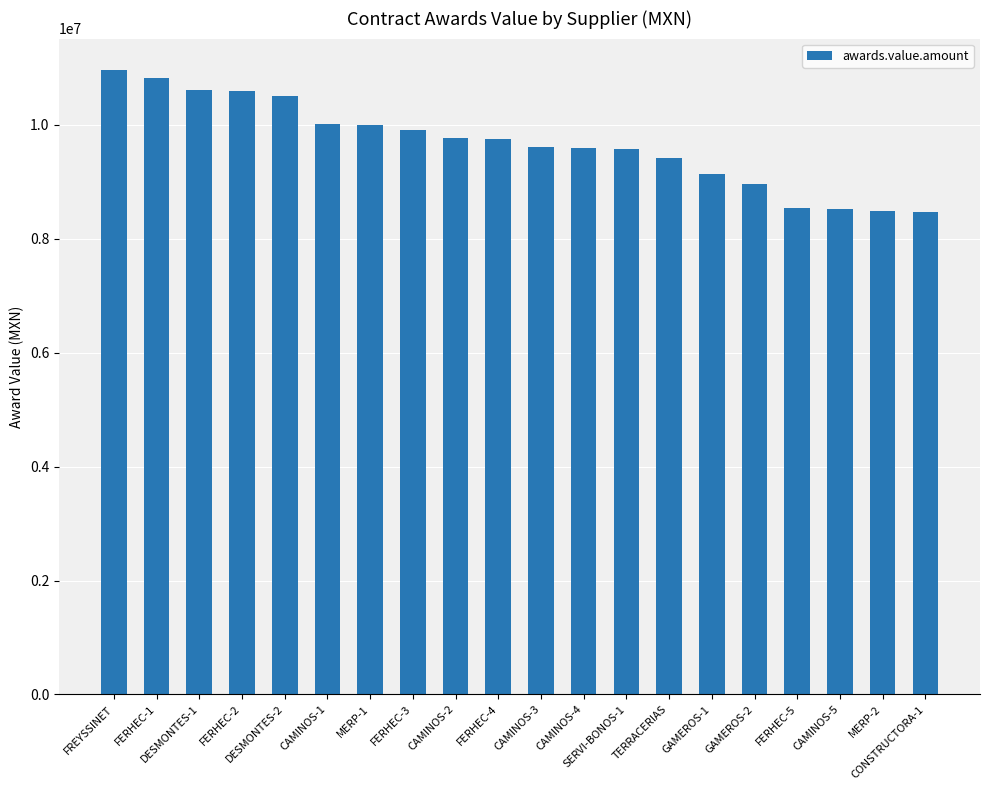

What is the difference between the maximum and minimum values?

2504170.4